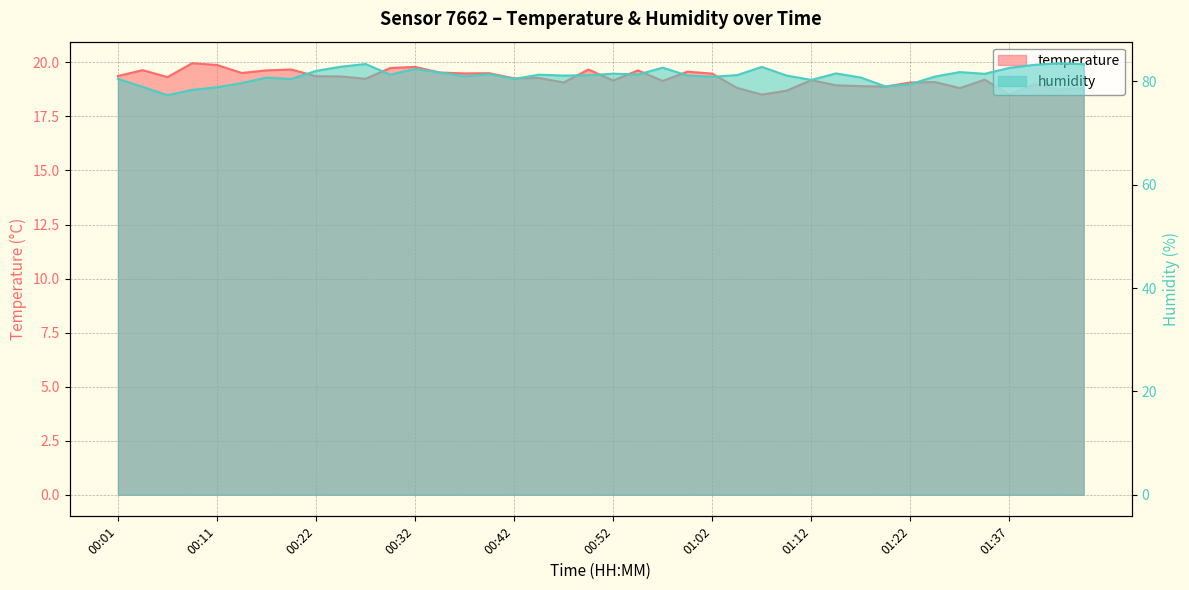

True or false: humidity has more than 0 points higher than both neighbors.

True